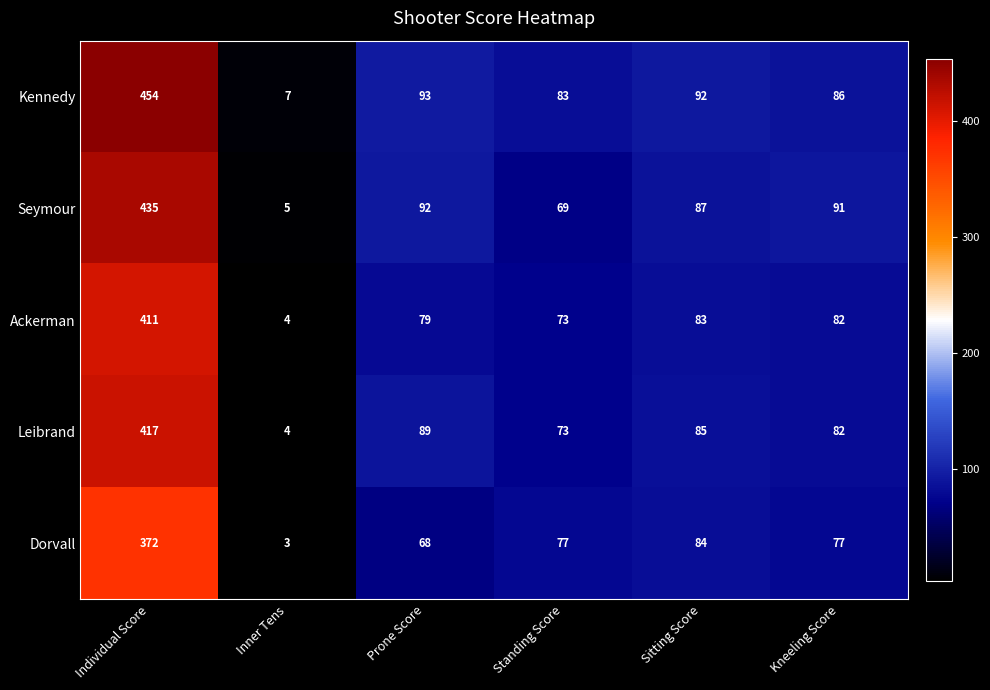

Which series has the widest spread of values?

Kennedy